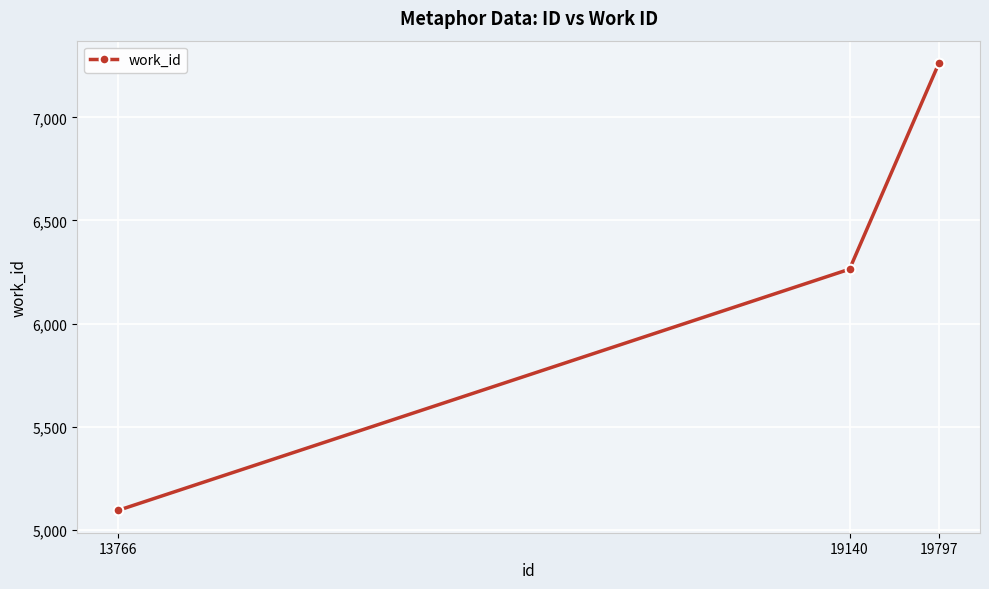

The chart shows a value of 6264 at 19140. True or false?

True